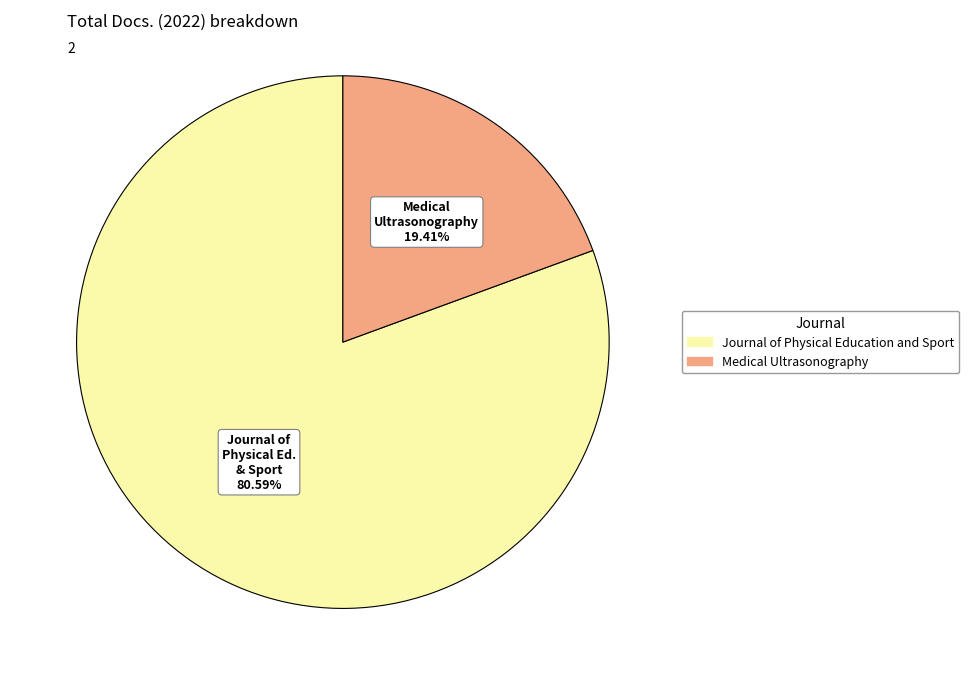

What is the smallest slice in the pie chart?

Medical Ultrasonography